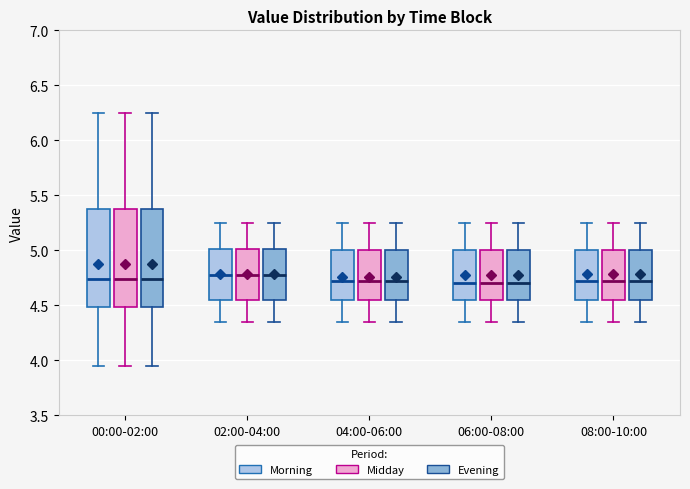

Reading left to right, read every box against the y-axis: the position of its median line, the range the box covers, and the ends of its whiskers. The values are not printed on the chart, so give them approximately, as read against the axis.

00:00-02:00 (Morning): median 4.75, box 4.50 to 5.40, whiskers 3.95 to 6.25
00:00-02:00 (Midday): median 4.75, box 4.50 to 5.40, whiskers 3.95 to 6.25
00:00-02:00 (Evening): median 4.75, box 4.50 to 5.40, whiskers 3.95 to 6.25
02:00-04:00 (Morning): median 4.80, box 4.55 to 5.00, whiskers 4.35 to 5.25
02:00-04:00 (Midday): median 4.80, box 4.55 to 5.00, whiskers 4.35 to 5.25
02:00-04:00 (Evening): median 4.80, box 4.55 to 5.00, whiskers 4.35 to 5.25
04:00-06:00 (Morning): median 4.75, box 4.55 to 5.00, whiskers 4.35 to 5.25
04:00-06:00 (Midday): median 4.75, box 4.55 to 5.00, whiskers 4.35 to 5.25
04:00-06:00 (Evening): median 4.75, box 4.55 to 5.00, whiskers 4.35 to 5.25
06:00-08:00 (Morning): median 4.70, box 4.55 to 5.00, whiskers 4.35 to 5.25
06:00-08:00 (Midday): median 4.70, box 4.55 to 5.00, whiskers 4.35 to 5.25
06:00-08:00 (Evening): median 4.70, box 4.55 to 5.00, whiskers 4.35 to 5.25
08:00-10:00 (Morning): median 4.75, box 4.55 to 5.00, whiskers 4.35 to 5.25
08:00-10:00 (Midday): median 4.75, box 4.55 to 5.00, whiskers 4.35 to 5.25
08:00-10:00 (Evening): median 4.75, box 4.55 to 5.00, whiskers 4.35 to 5.25